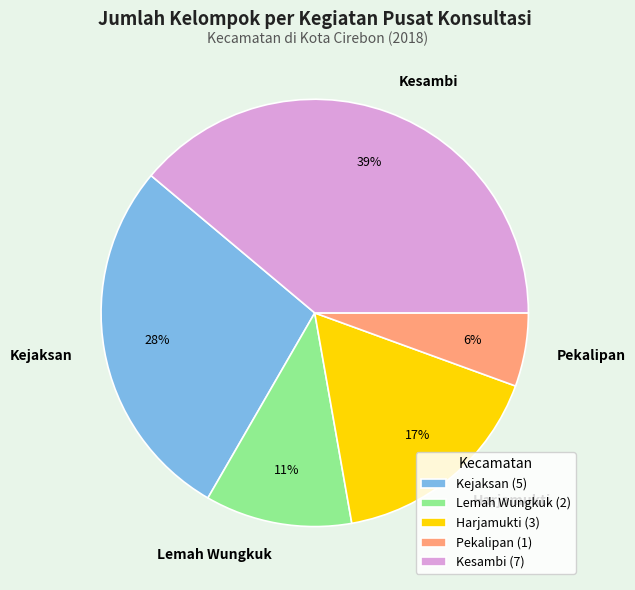

How many segments does this pie chart have?

5